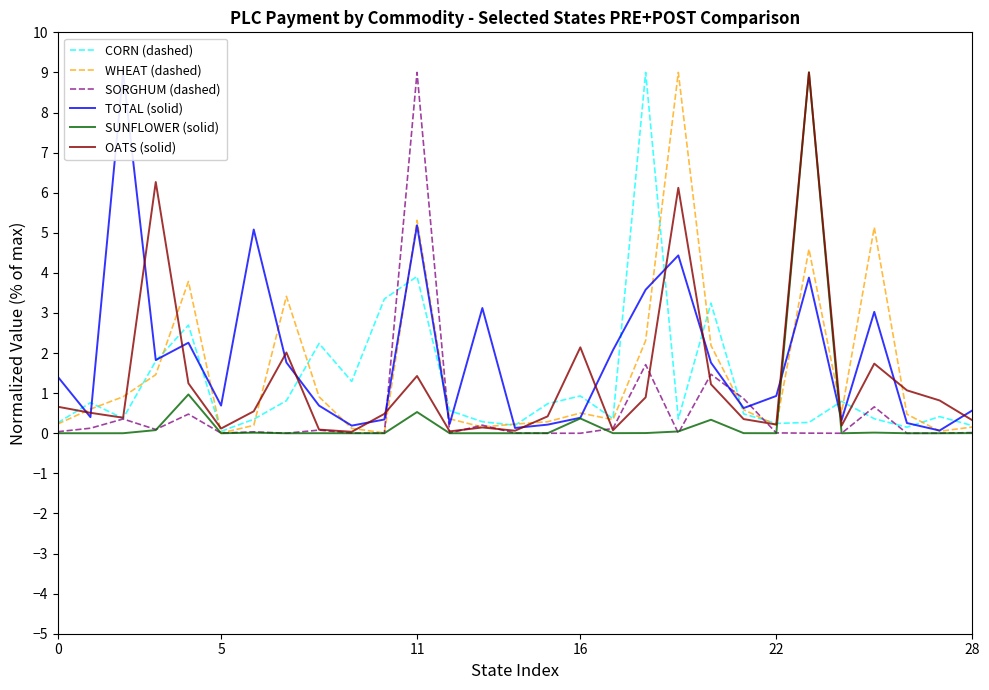

What is the difference between the highest and lowest values at 10?

3.4